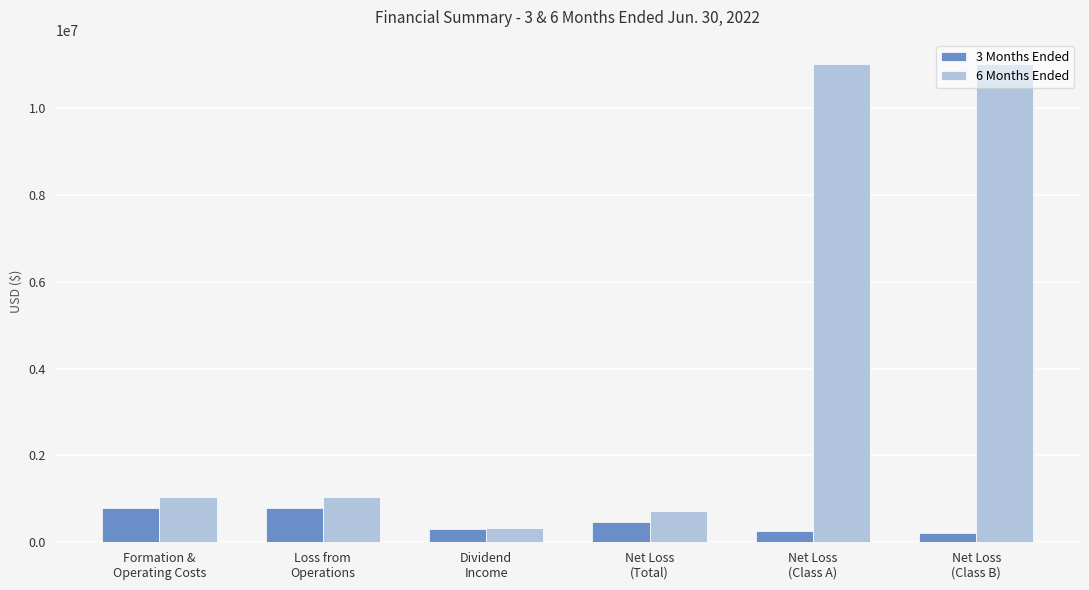

The 6 Months Ended series shows 1119961 at Net Loss
(Total). True or false?

False